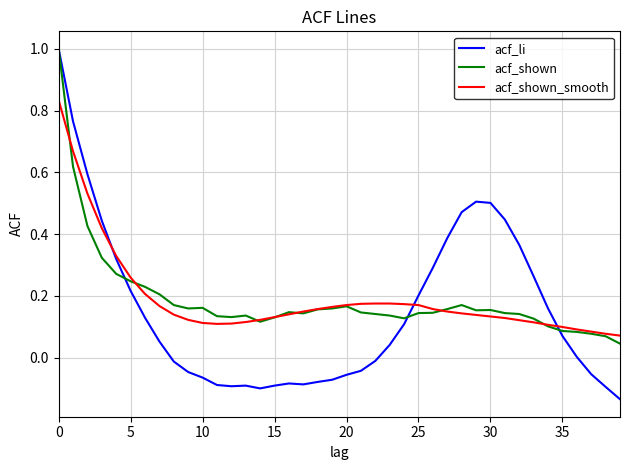

Which series has the widest spread of values?

acf_li